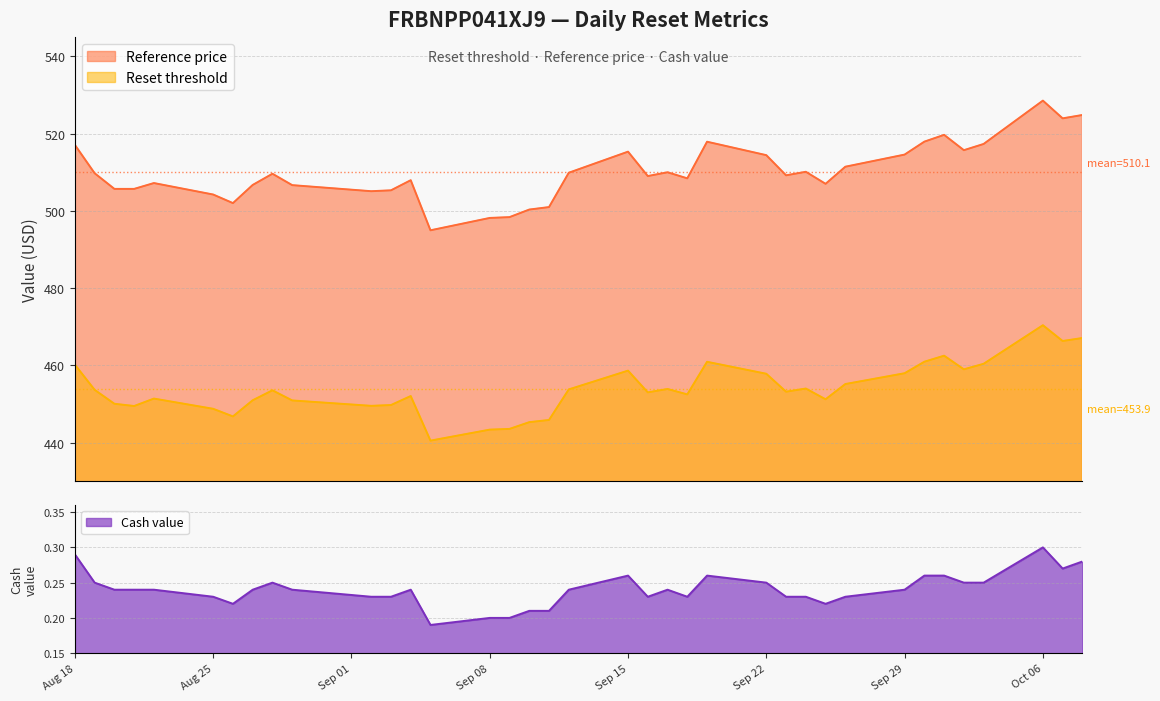

The Cash value series shows 0.3 at 2025-10-07. True or false?

True